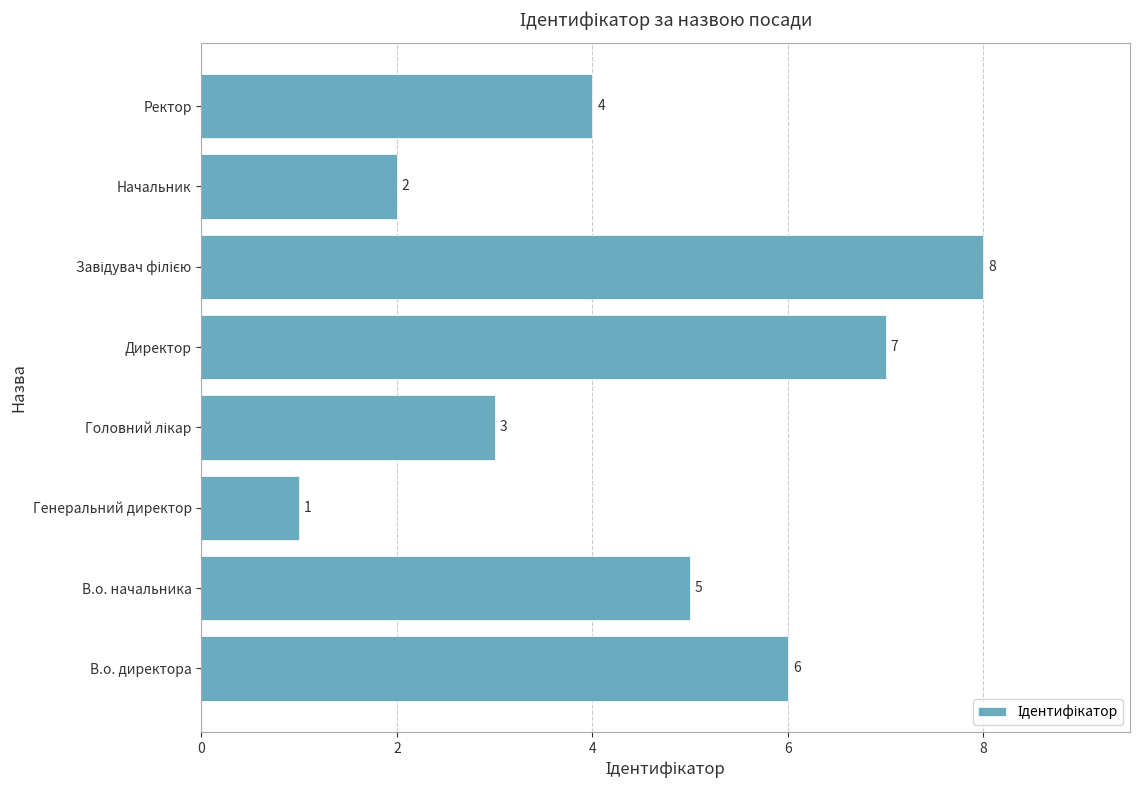

Between Начальник and Ректор, which is larger?

Ректор